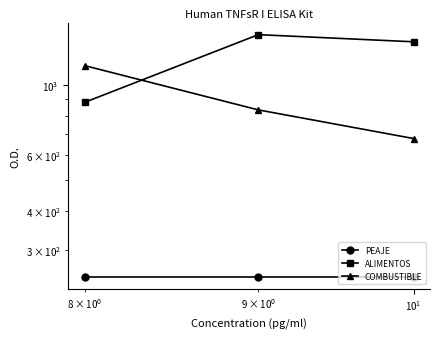

What is the sum of all PEAJE values?

744.0